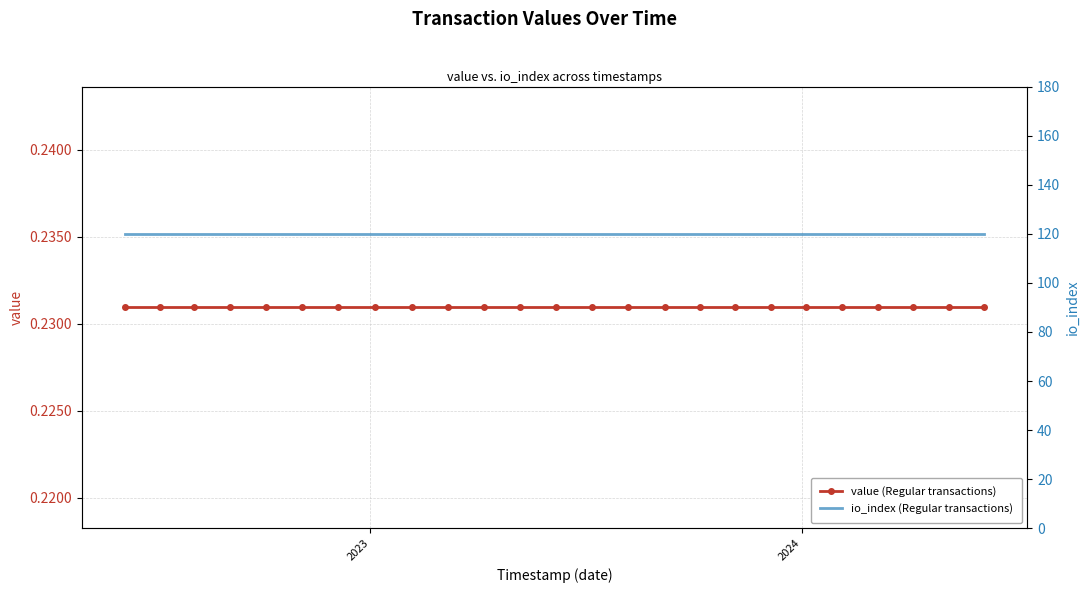

True or false: value (Regular transactions) and io_index (Regular transactions) intersect in this chart.

False